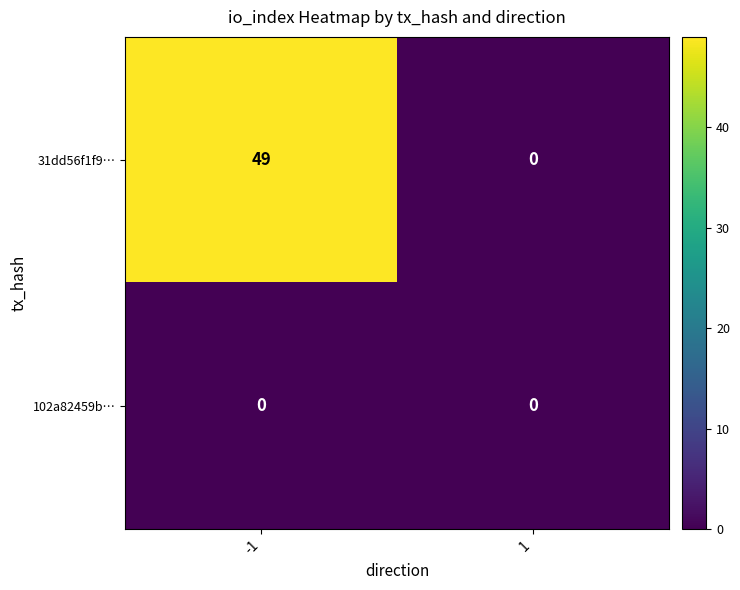

List the series in order of their overall mean, lowest first.

102a82459b…, 31dd56f1f9…